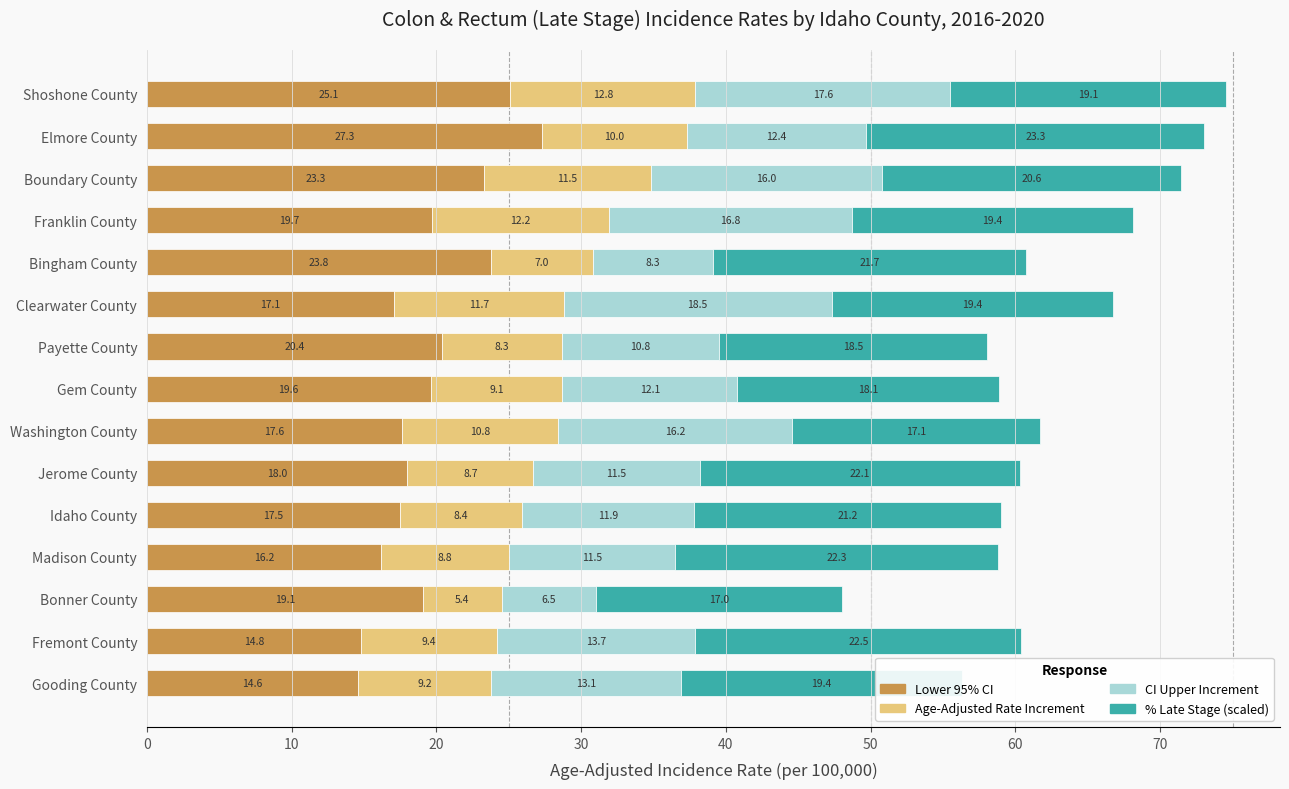

Is it true that Lower 95% CI equals 38.7 at Shoshone County?

False